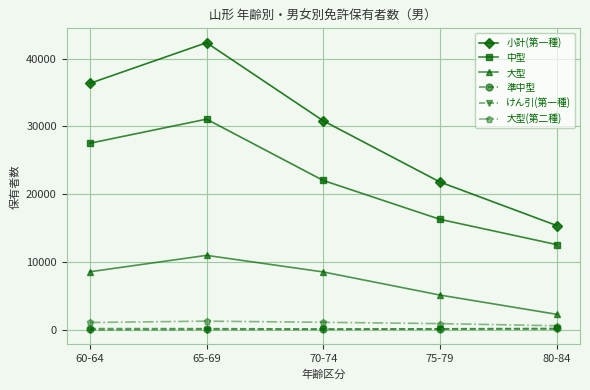

What is the sum of the けん引(第一種) values at 60-64 and 75-79?

85